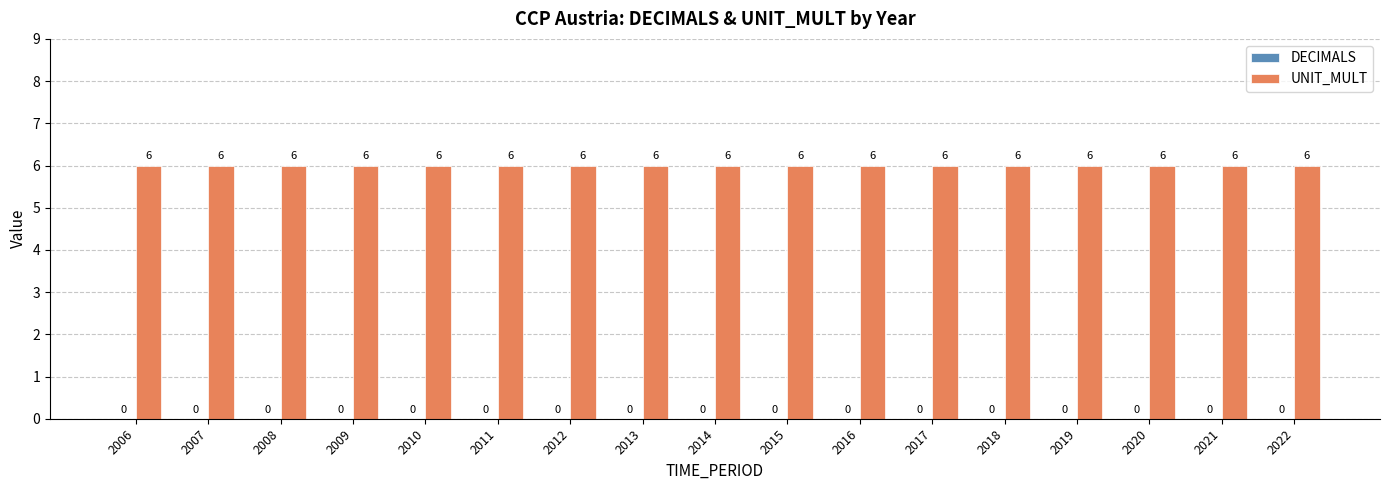

Which category has the highest value in the UNIT_MULT series?

2006